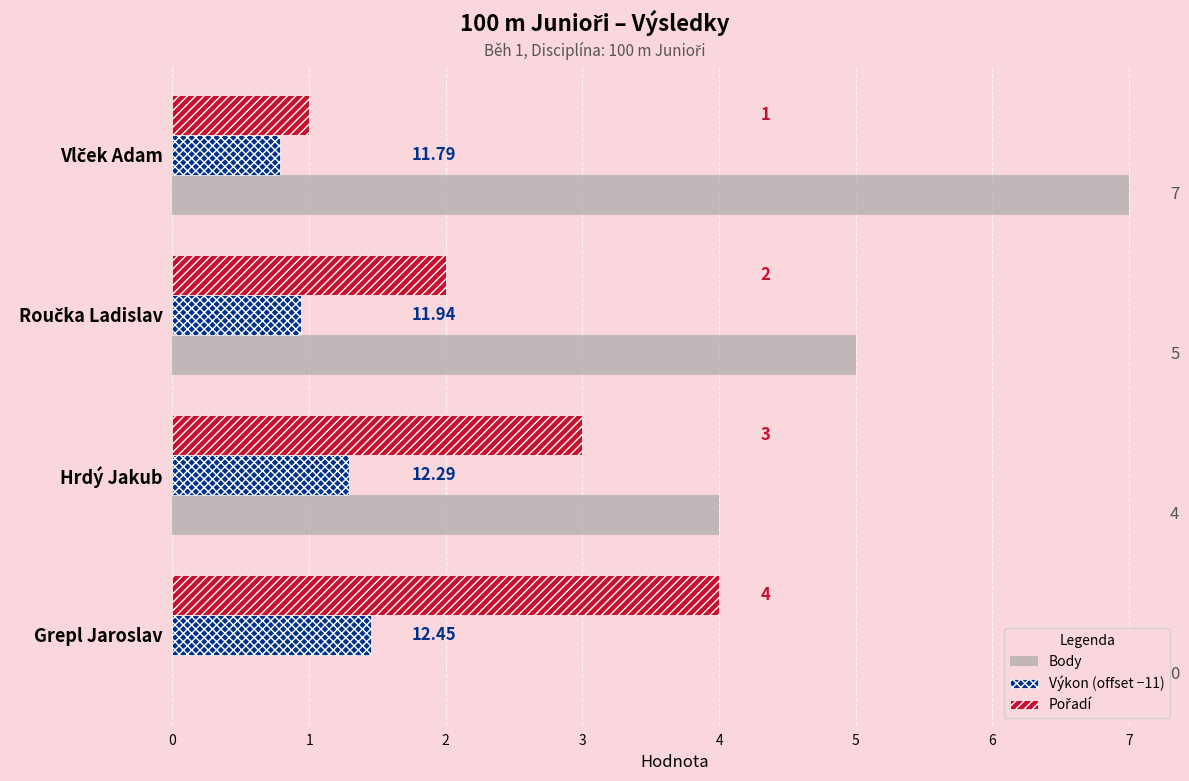

Which series changed the most between Hrdý Jakub and Grepl Jaroslav?

Body